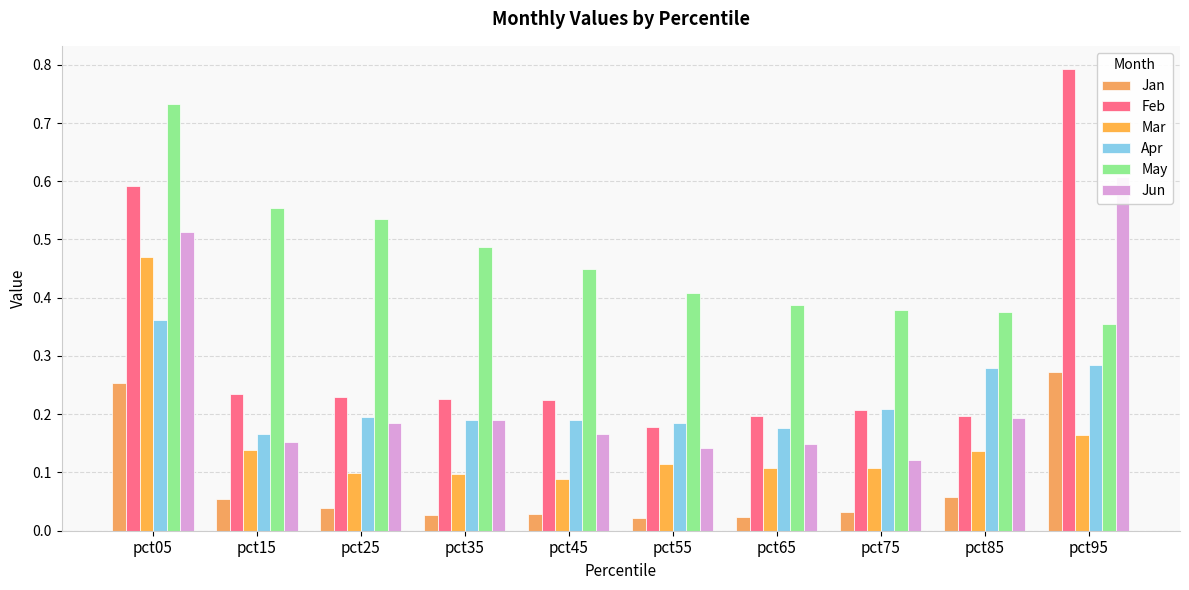

At which label does Apr reach its peak?

pct05